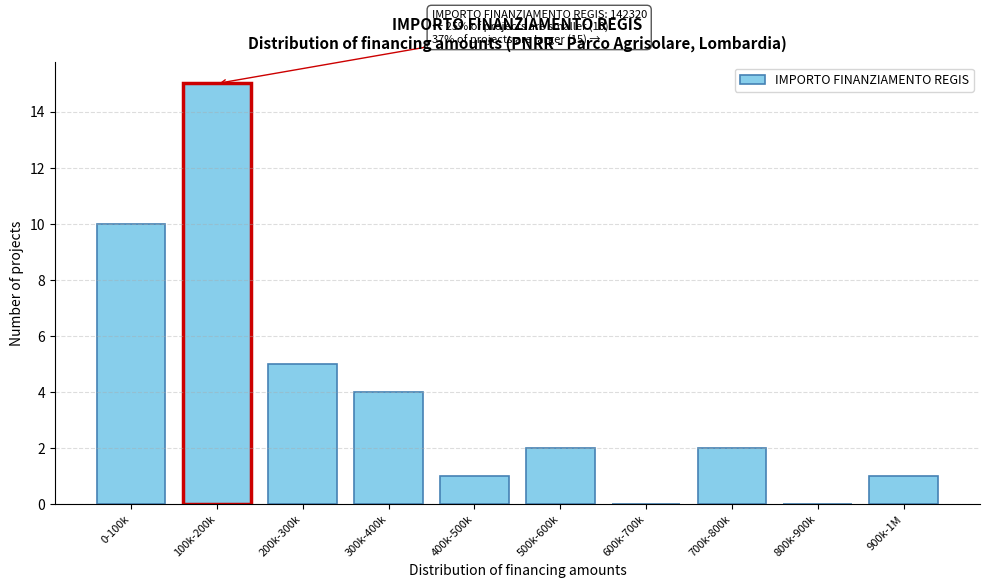

Reading right to left, extract all data points from this chart.

900k-1M=1	800k-900k=0	700k-800k=2	600k-700k=0	500k-600k=2	400k-500k=1	300k-400k=4	200k-300k=5	100k-200k=15	0-100k=10